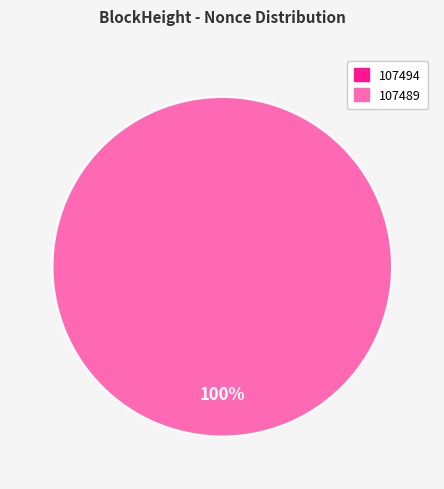

Which has a higher value, 107494 or 107489?

107489